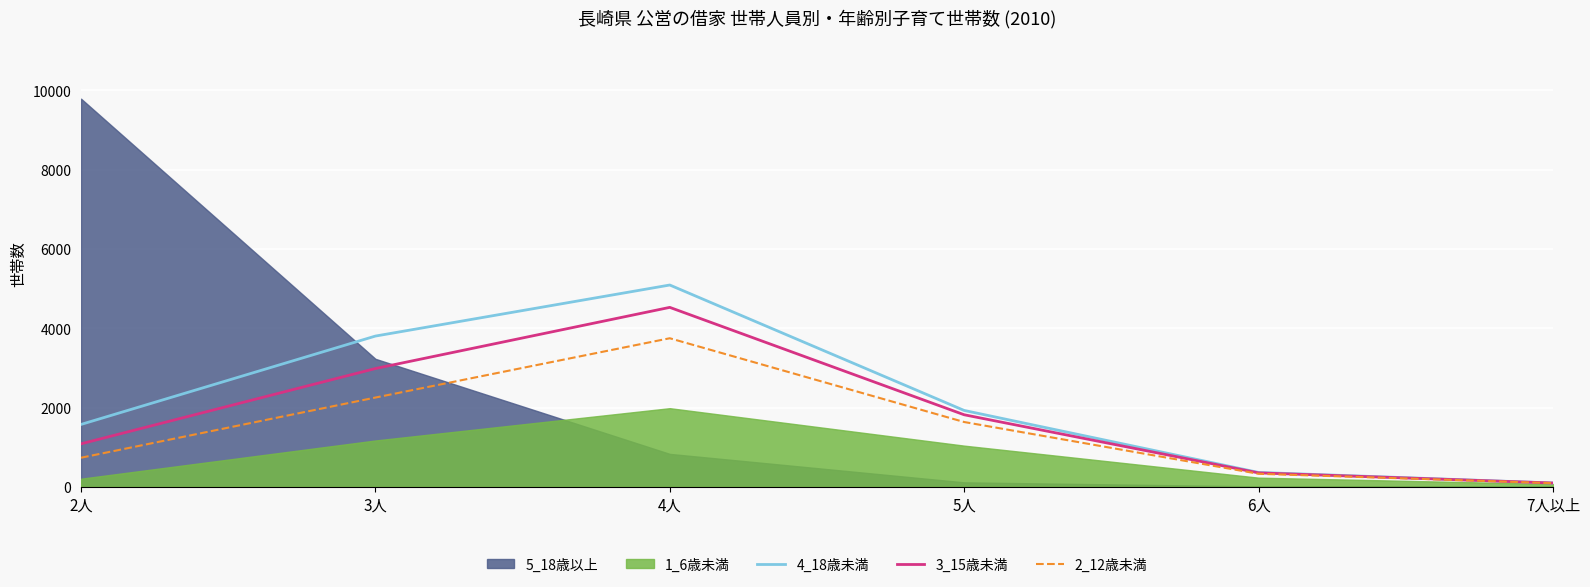

What is the label of the 4th point from the right?

4人